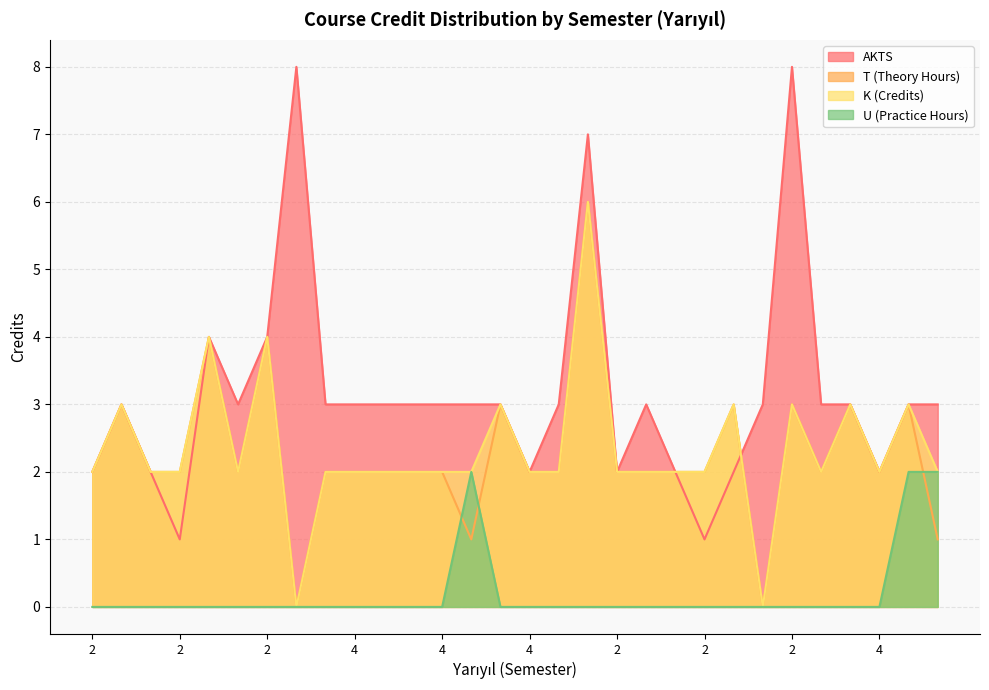

At which label is K closest to 3?

2